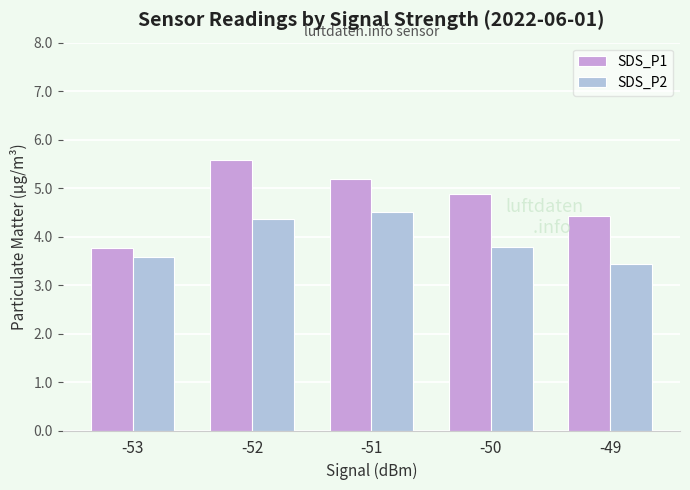

The SDS_P1 series shows 7.1 at -50. True or false?

False